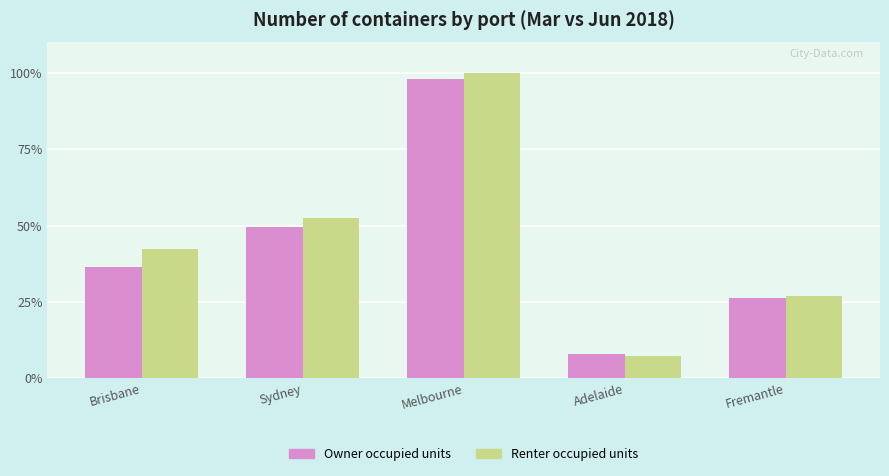

What is the difference between the maximum and minimum values in the Owner occupied units series?

90.1